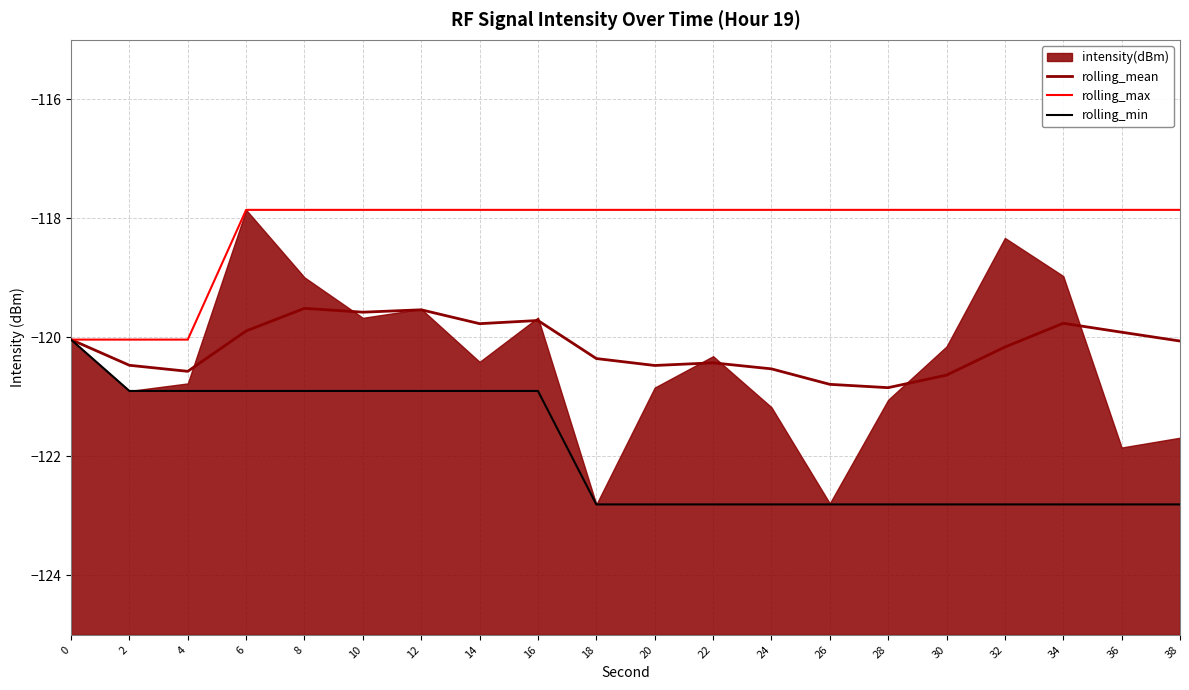

True or false: rolling_min has more than 2 interior local peaks.

False